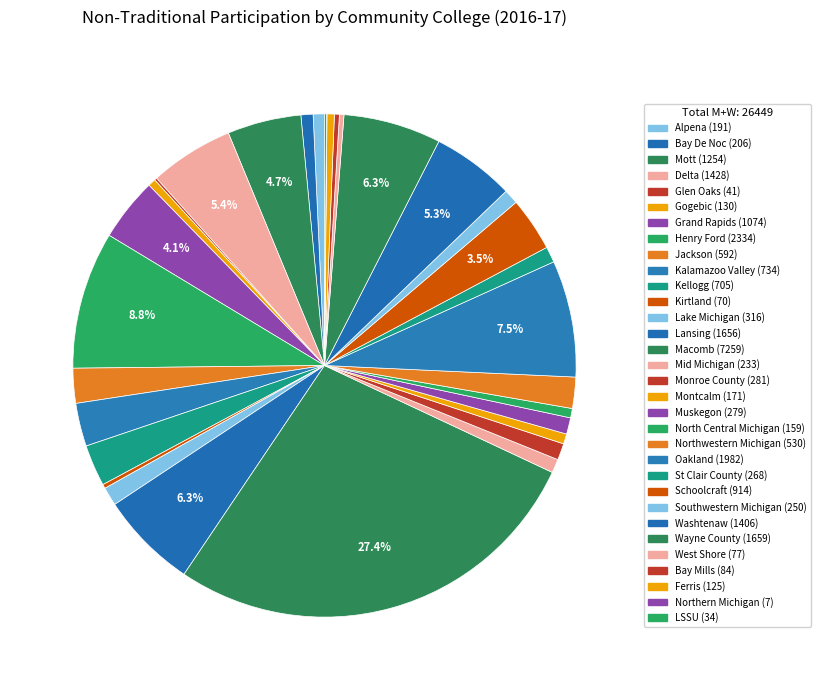

To the nearest percent, what is the difference between the largest and smallest slice percentages?

27%